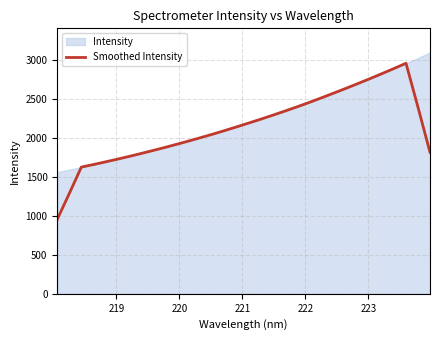

What is the minimum value for Smoothed Intensity?

957.1